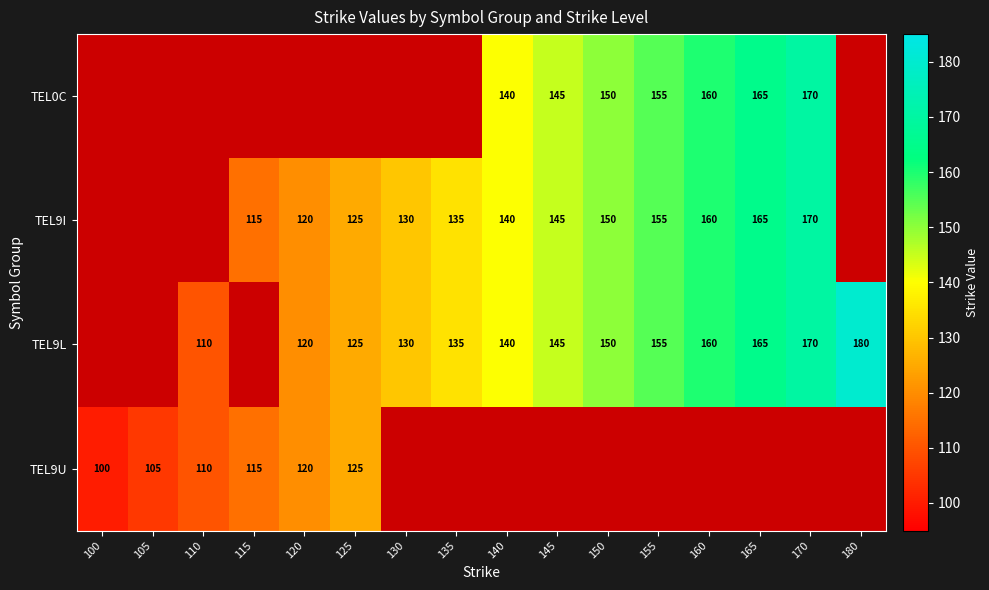

The TEL9L series shows 170 at 170. True or false?

True